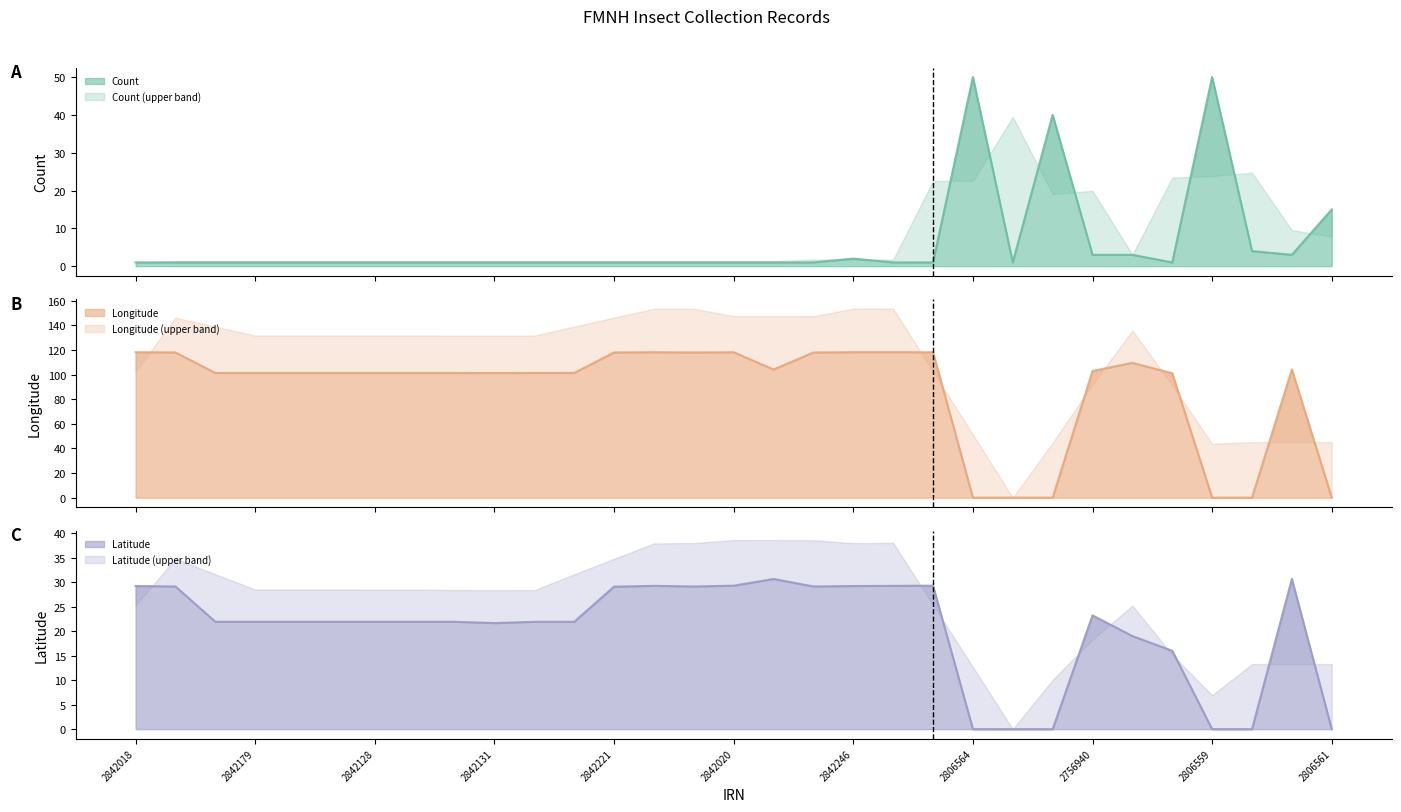

Is it true that Latitude equals 21.6 at 2842131?

True